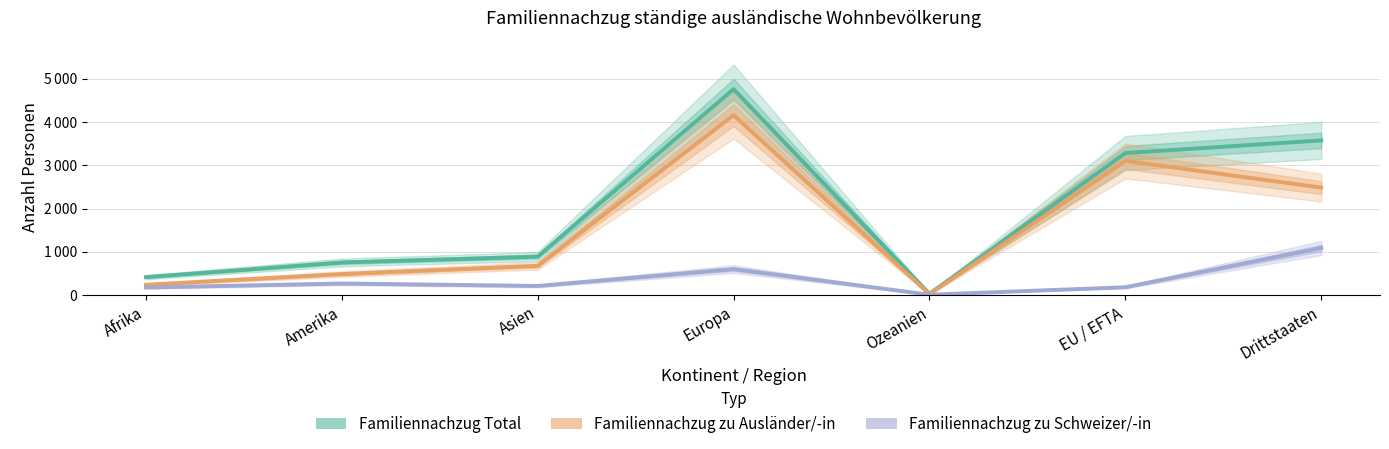

What is the difference between the maximum and minimum values in the Familiennachzug Total series?

4723